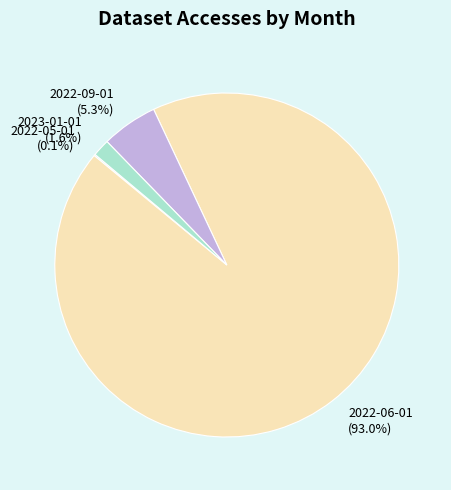

Does any single category account for the majority?

Yes